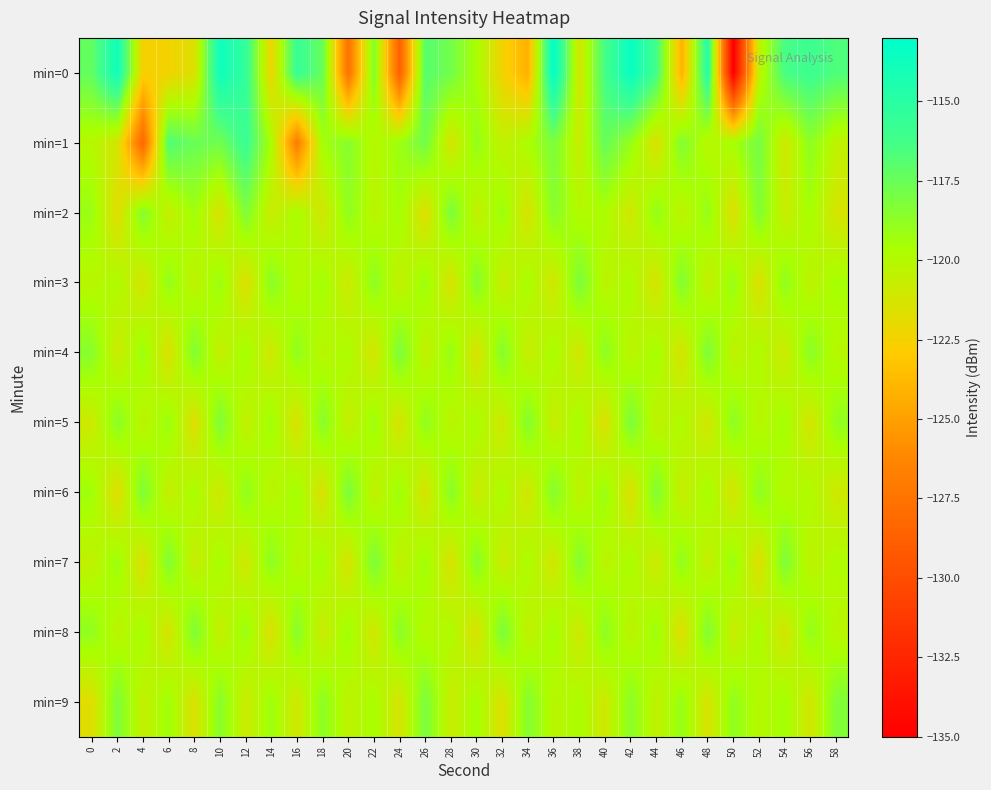

How many series are shown in this chart?

10